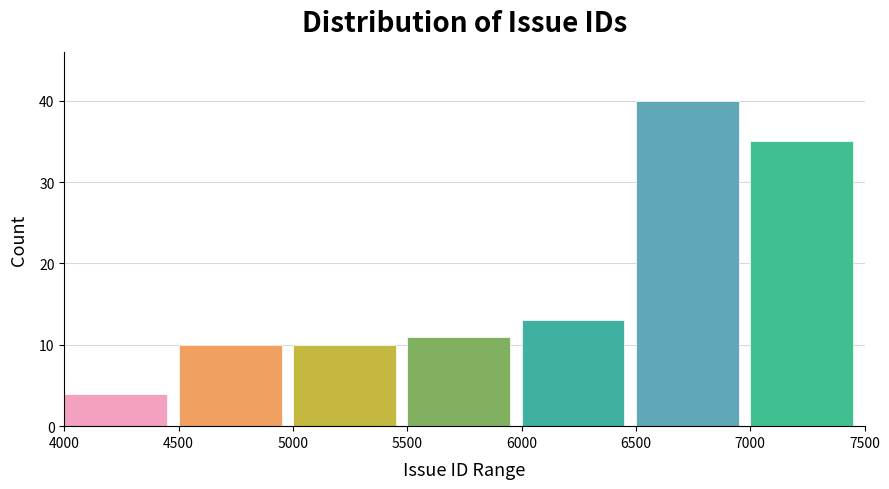

Reading left to right, list every bar in this chart as the range it spans on the x-axis followed by its height. The values are not printed on the chart, so give them approximately, as read against the axis.

4000 to 4500: 4
4500 to 5000: 10
5000 to 5500: 10
5500 to 6000: 11
6000 to 6500: 13
6500 to 7000: 40
7000 to 7500: 35